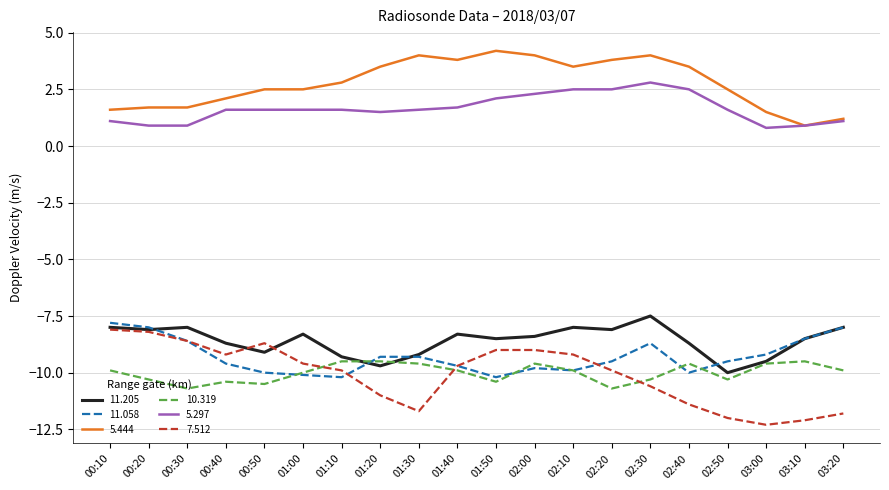

Which category has the highest value across all series?

01:50